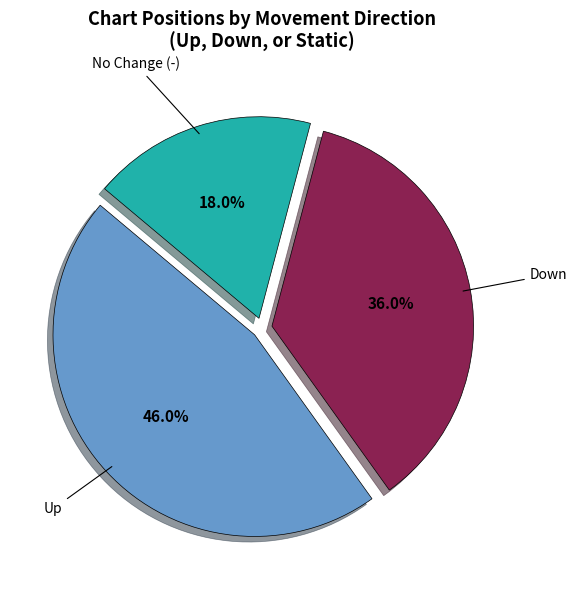

Does any single category account for the majority?

No